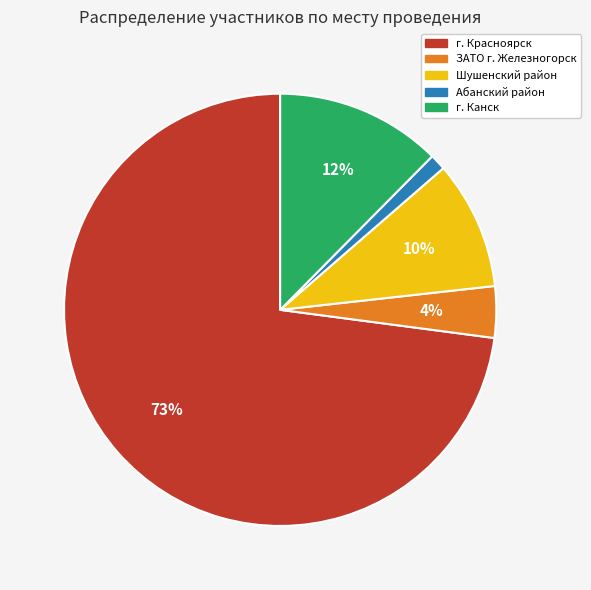

Is there any slice that represents more than half of the pie?

Yes